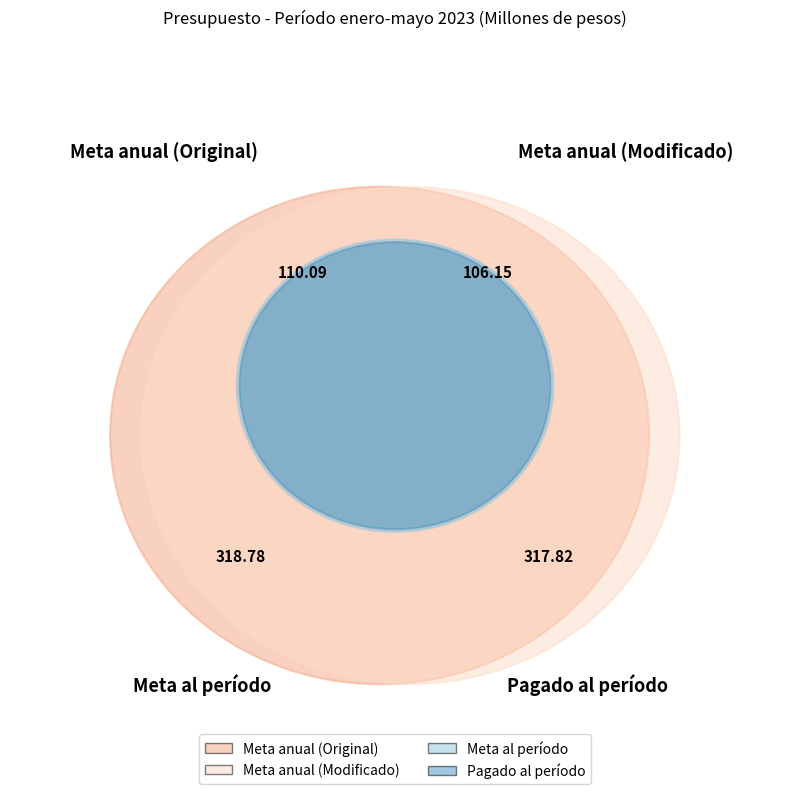

Is there a majority slice in this chart?

No